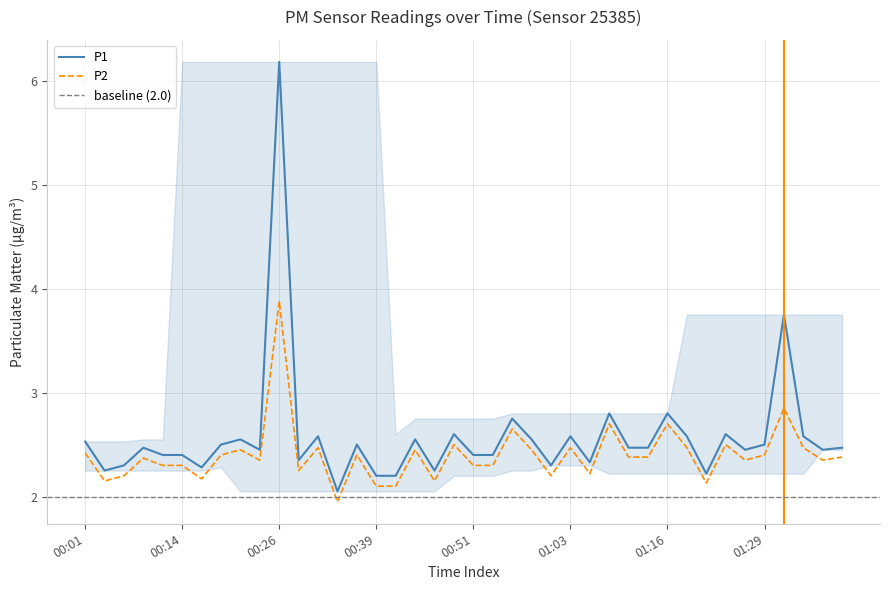

True or false: P1 has more than 2 points higher than both neighbors.

True